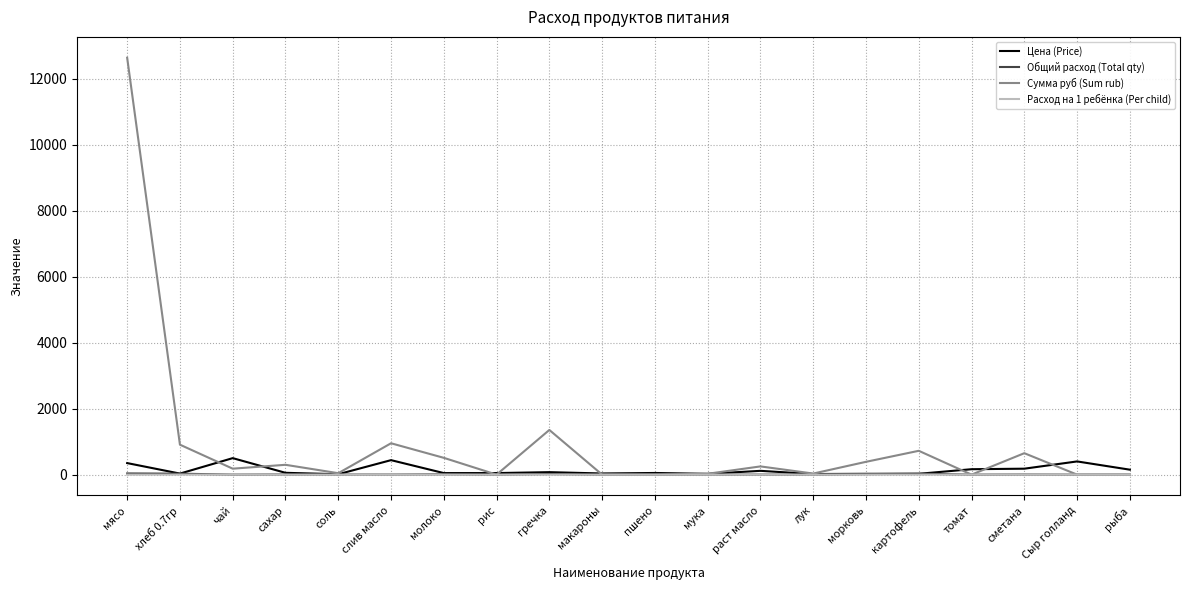

Which series has the largest total across all categories?

Сумма руб (Sum rub)